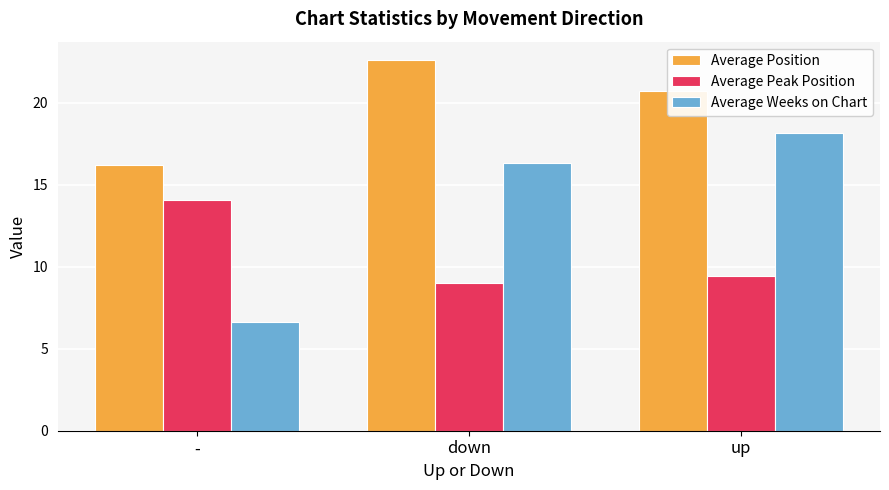

Reading left to right, list all the values displayed in this chart.

Average Position: -=16.2	down=22.6	up=20.7
Average Peak Position: -=14.1	down=9.0	up=9.4
Average Weeks on Chart: -=6.6	down=16.3	up=18.1